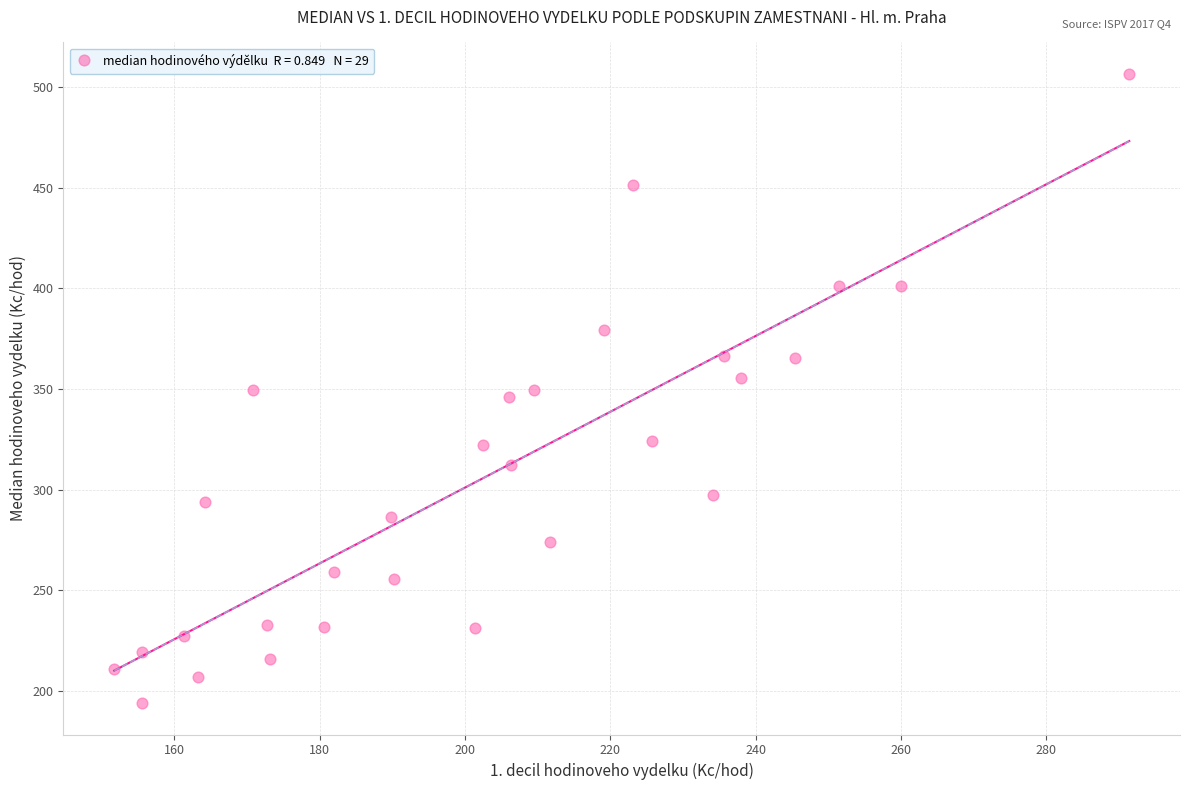

What is the range of Y values (max minus min)?

312.4